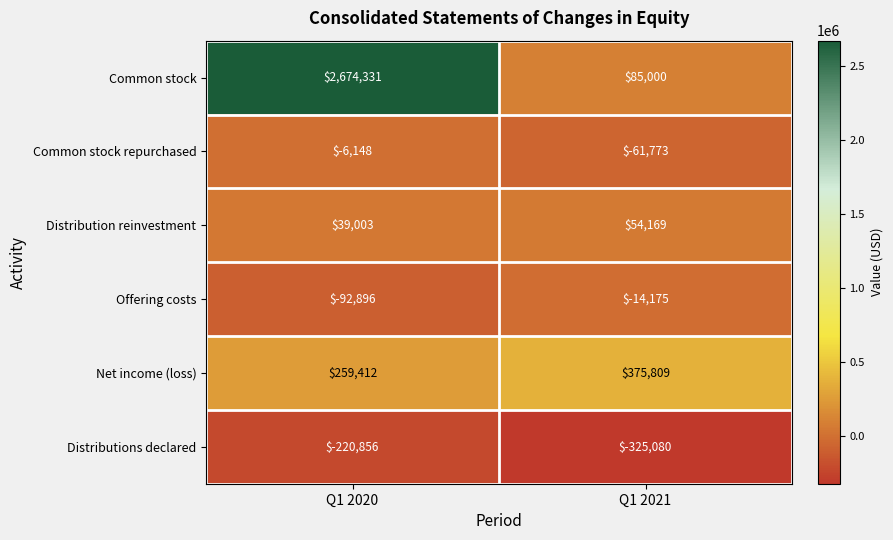

Which series has the largest range (max minus min)?

Common stock